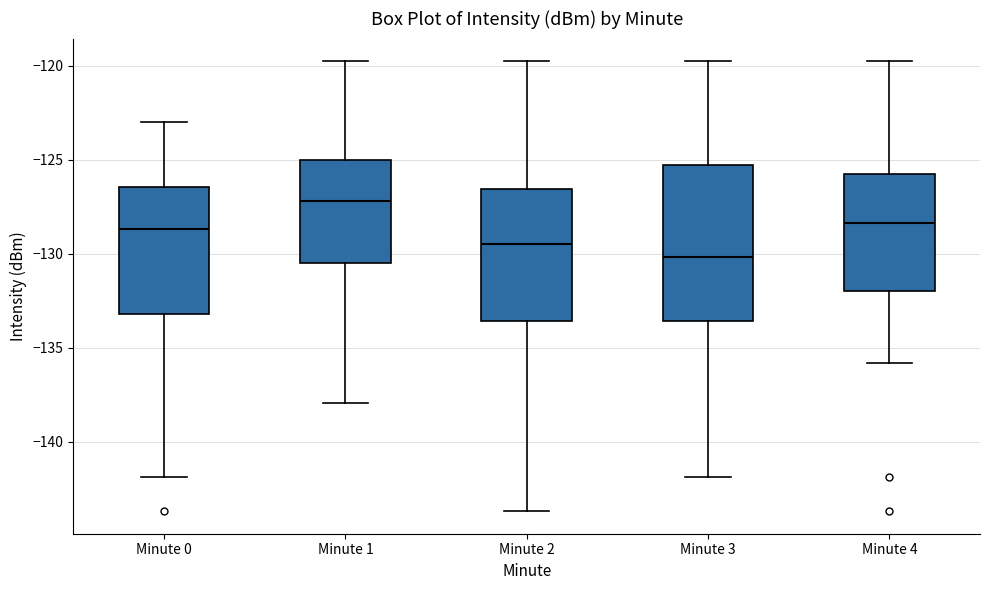

Which box's median line is the lowest?

Minute 3